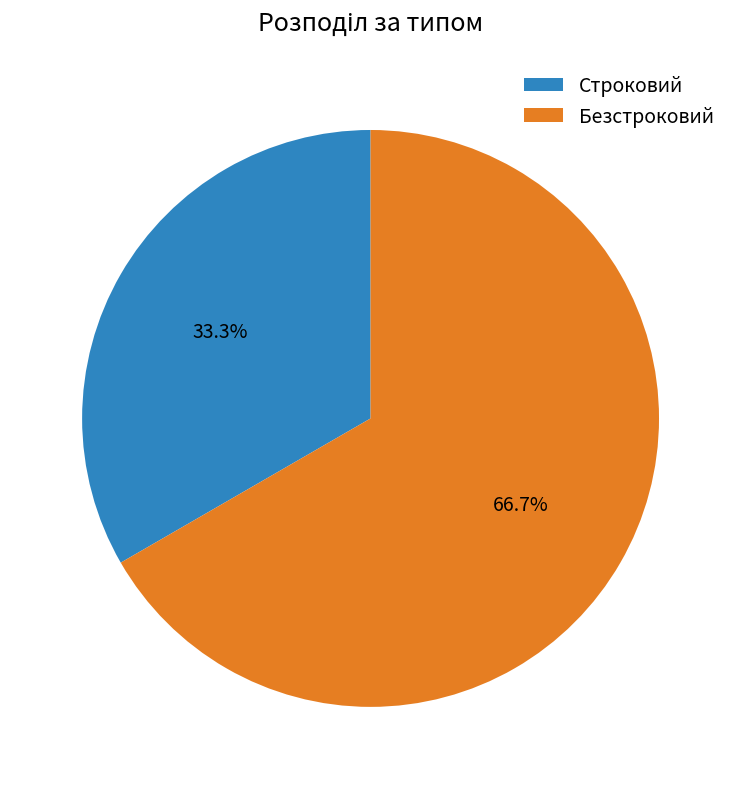

What percentage is the Строковий slice, to the nearest percent?

33%